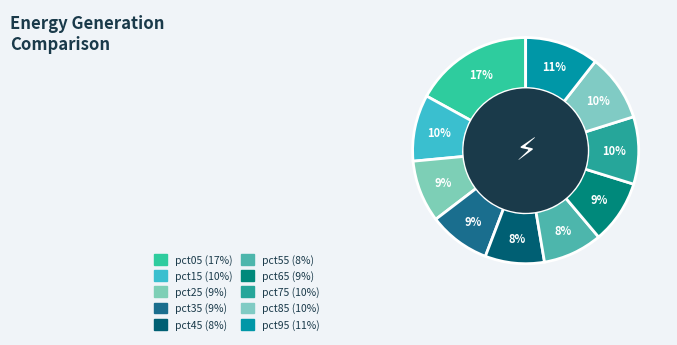

How many segments does this pie chart have?

10